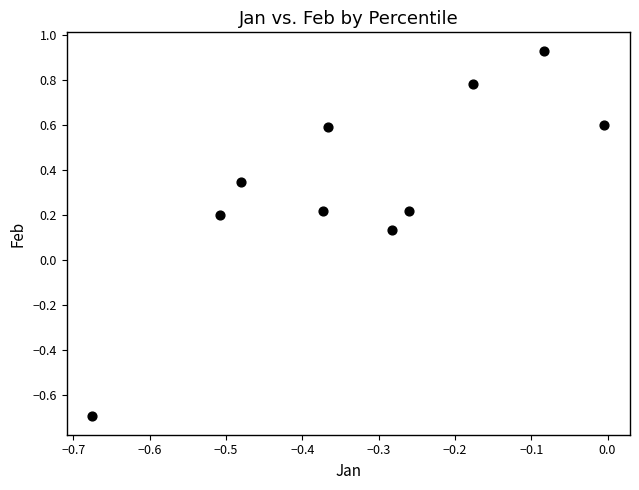

What is the range of Y values (max minus min)?

1.6